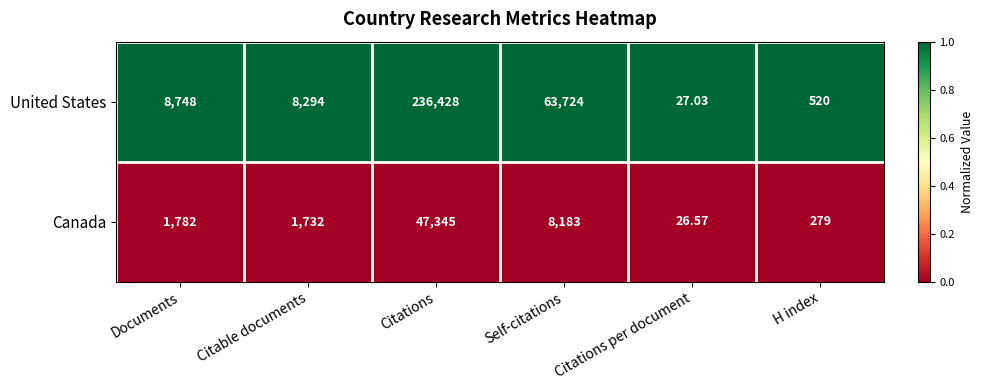

At which category is the sum across all series the highest?

Citations